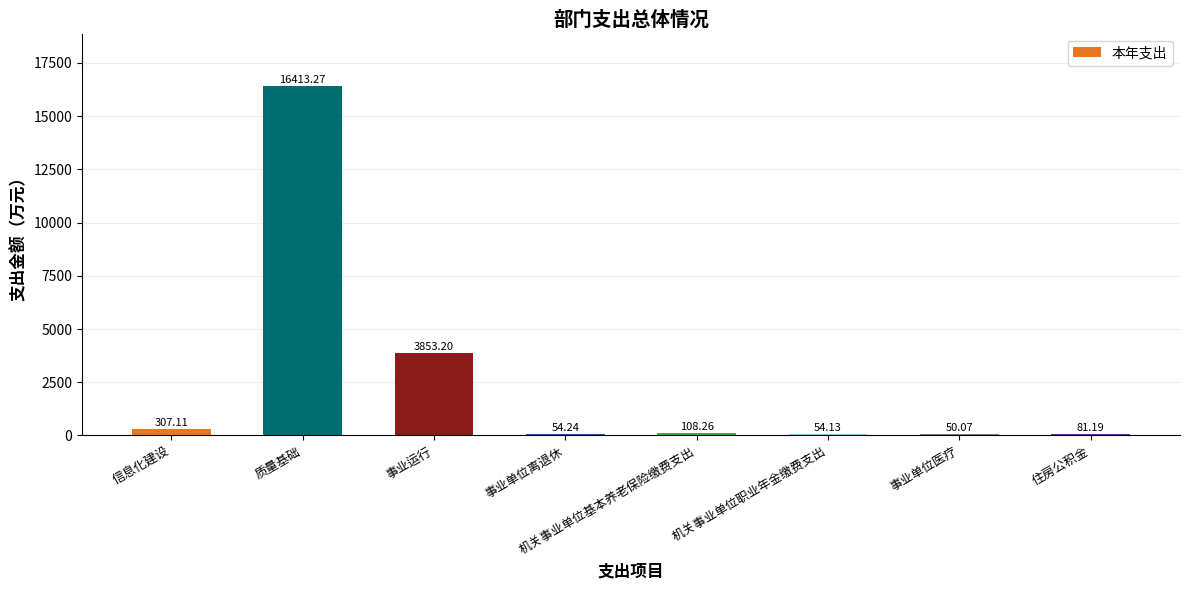

What is the average value?

2615.2